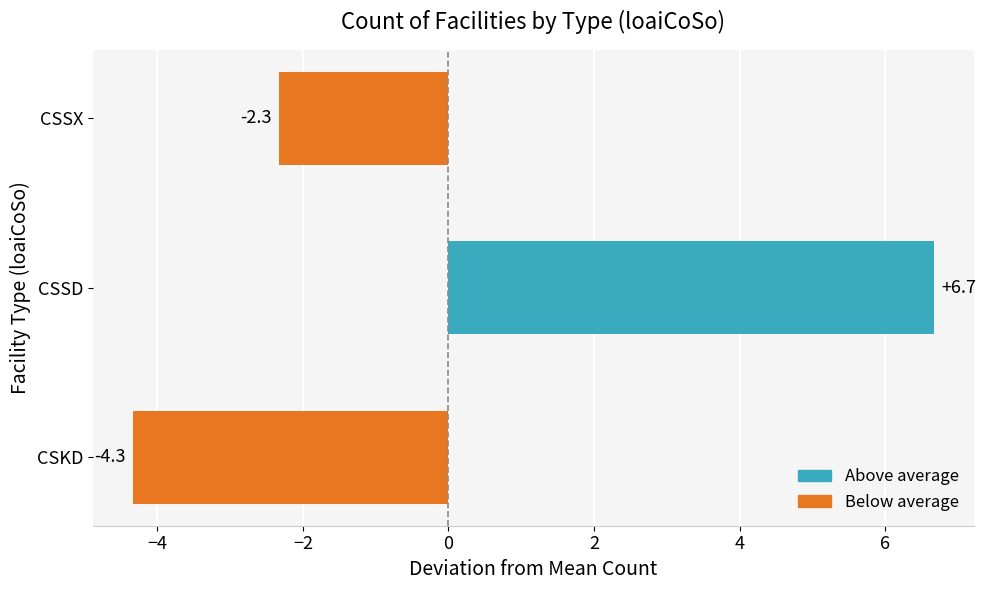

How many values are below -2?

2